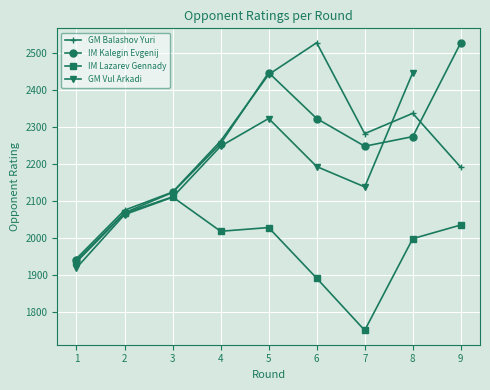

How many interior local valleys does the IM Lazarev Gennady series have?

2